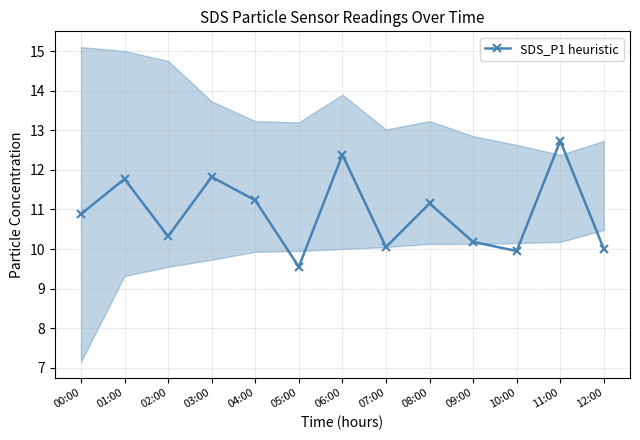

Rank the categories by value from lowest to highest.

05:00, 10:00, 12:00, 07:00, 09:00, 02:00, 00:00, 08:00, 04:00, 01:00, 03:00, 06:00, 11:00